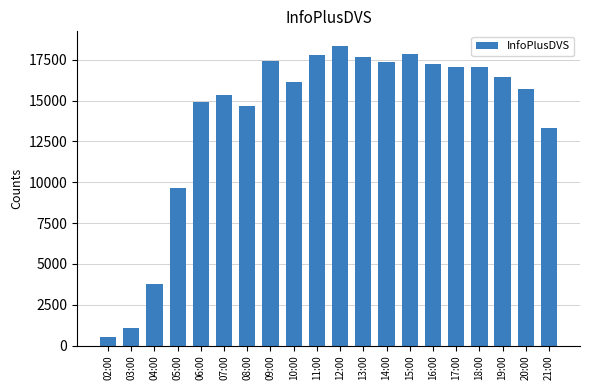

Which category has the highest value across all series?

12:00